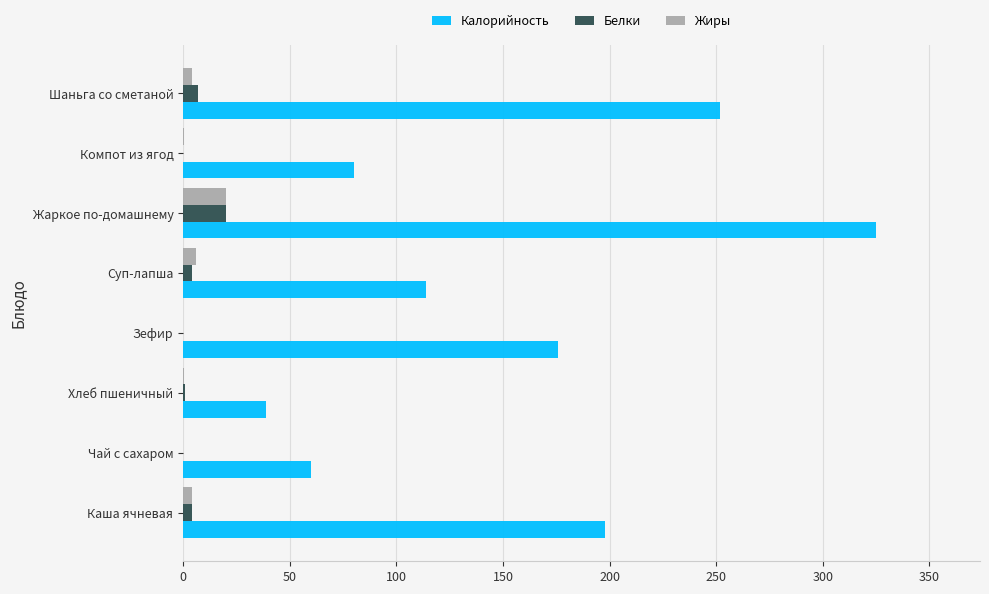

The value of Жиры at Чай с сахаром is 13.9. True or false?

False